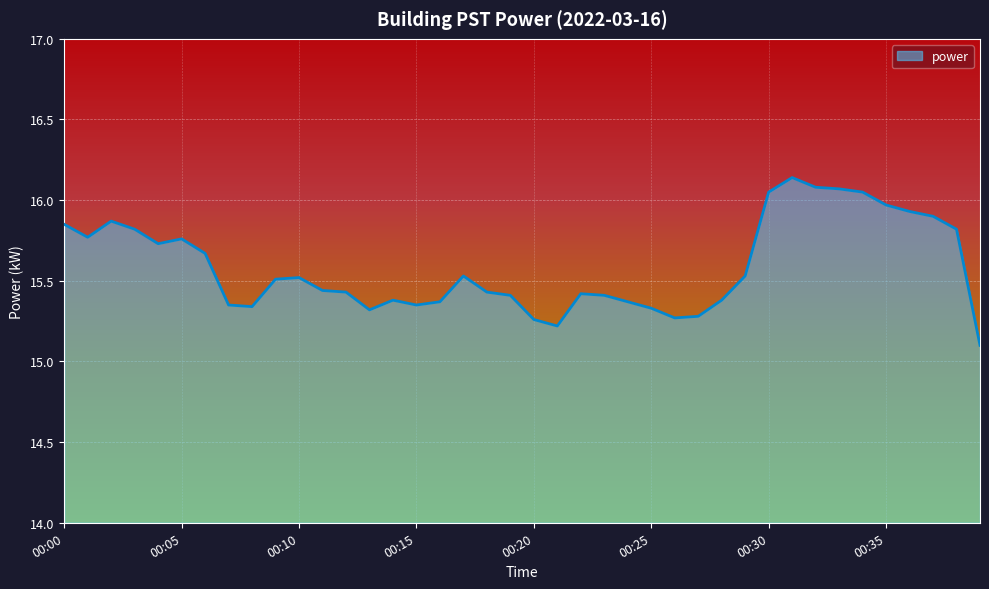

What is the difference between the maximum and minimum values?

1.0